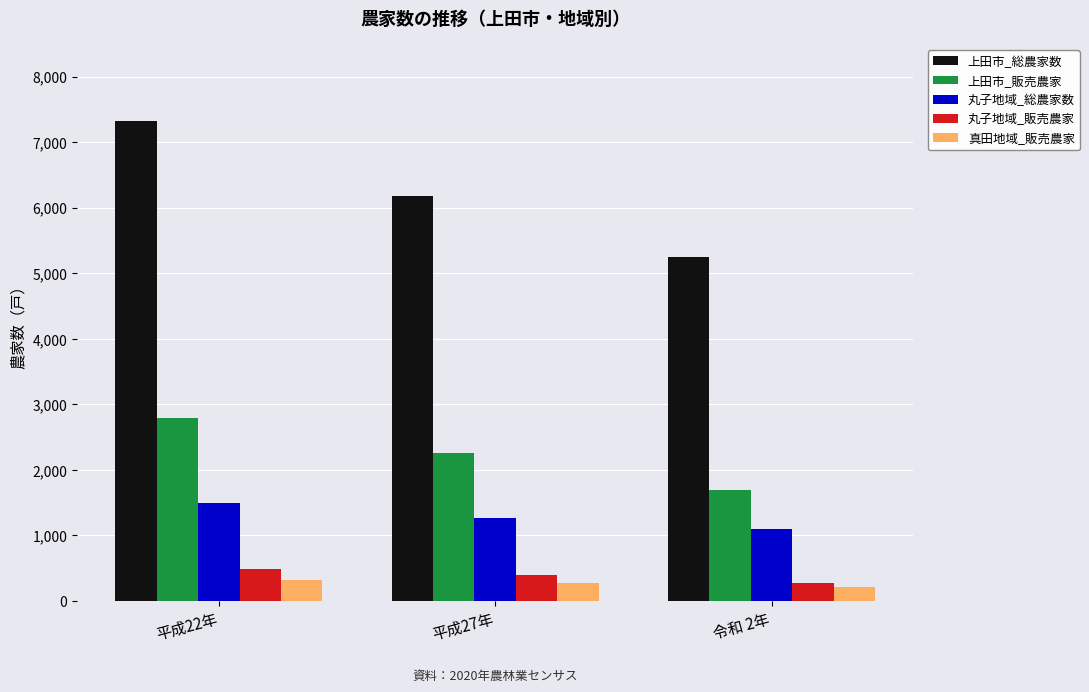

True or false: 上田市_販売農家 has a value of 2788 at 平成22年.

True